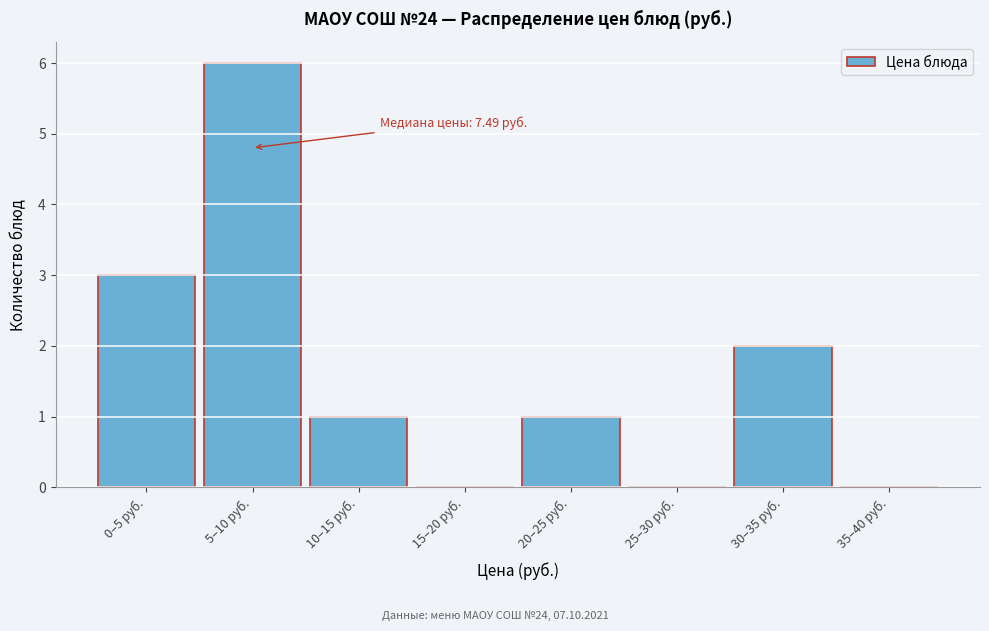

Reading left to right, extract all data points from this chart.

0–5 руб.=3	5–10 руб.=6	10–15 руб.=1	15–20 руб.=0	20–25 руб.=1	25–30 руб.=0	30–35 руб.=2	35–40 руб.=0